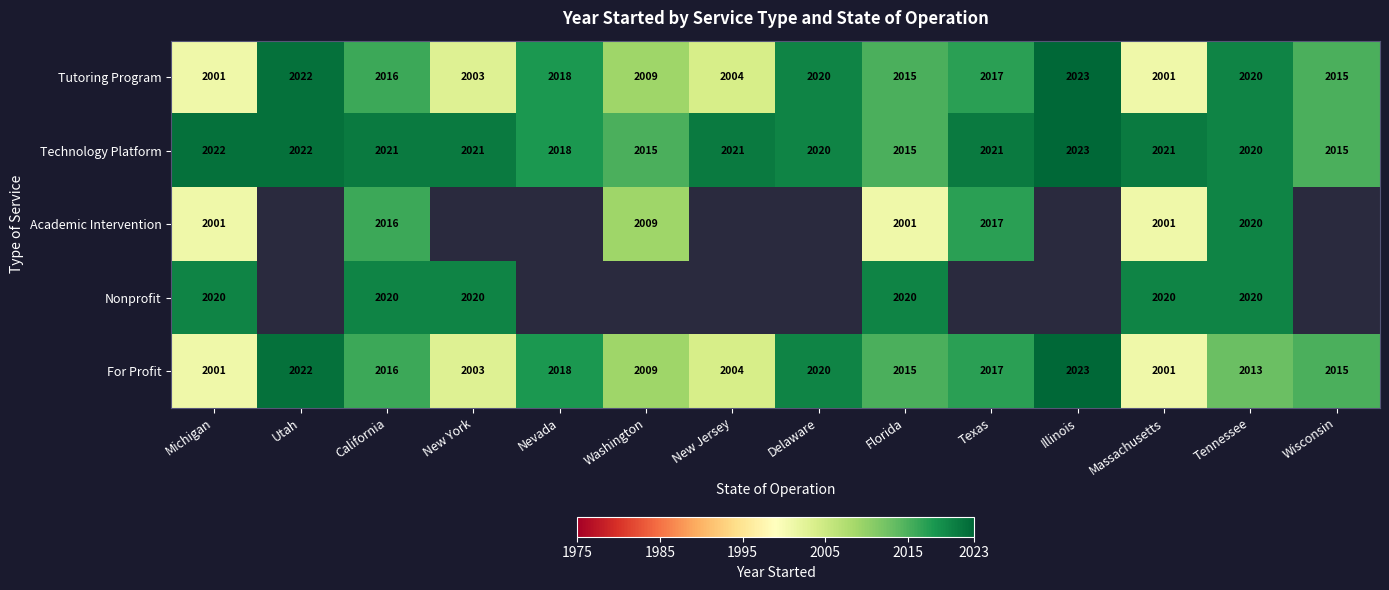

At which label does Tutoring Program reach its peak?

Illinois